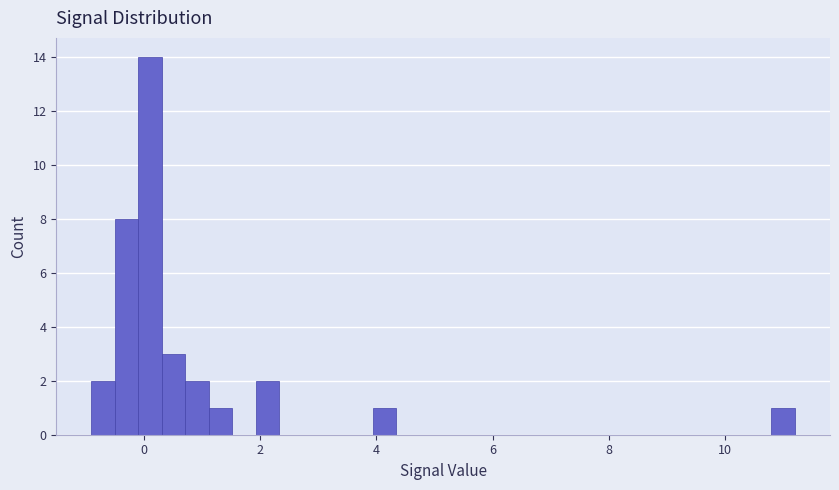

Around what value on the x-axis is the tallest bar? Give the approximate position of its centre, as read against the axis.

0.2